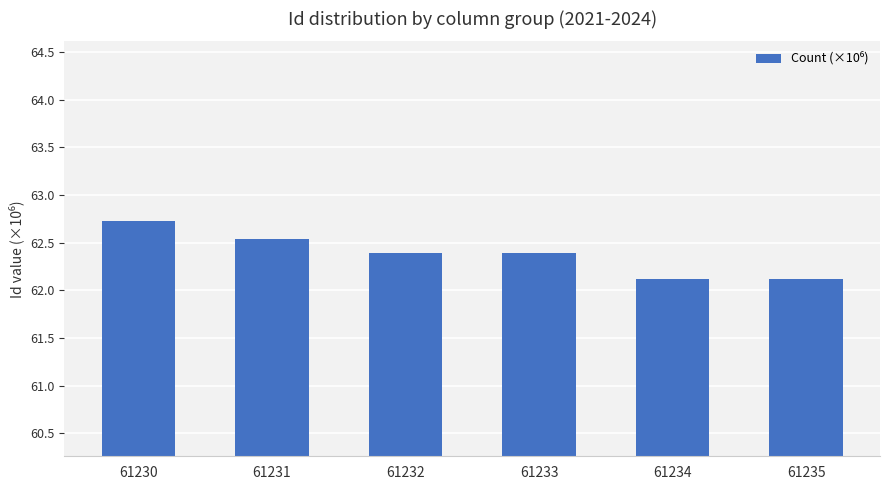

What is the value of the 4th bar from the left?

62.4